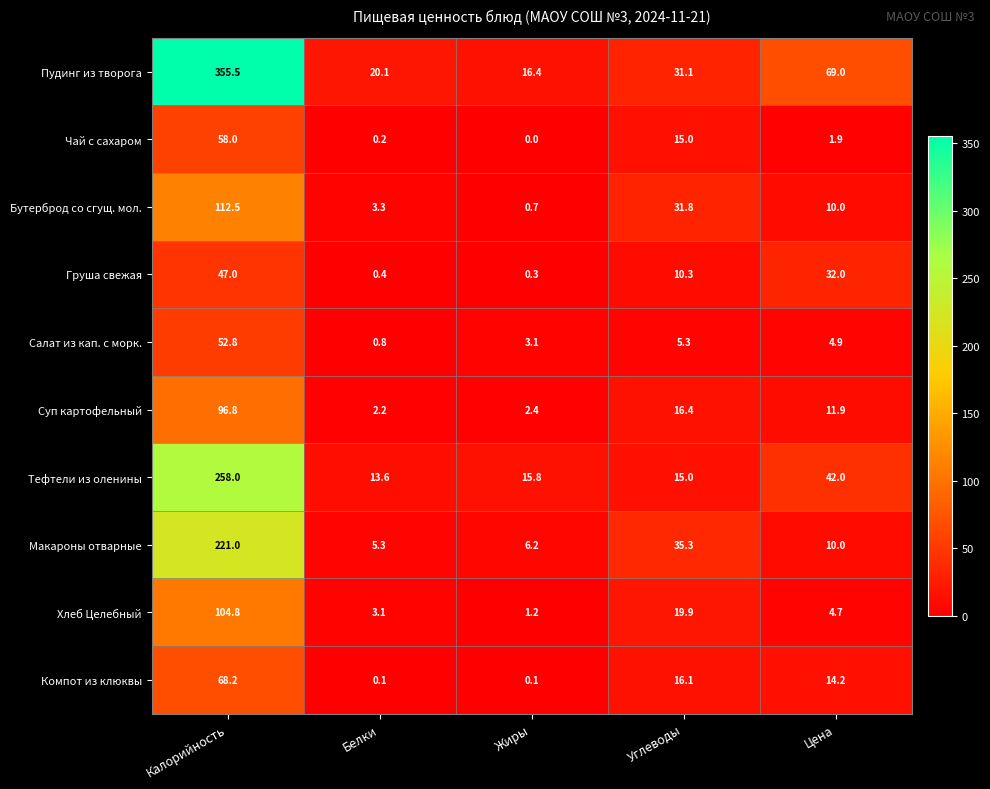

At which label does Салат из кап. с морк. first exceed 4?

Калорийность